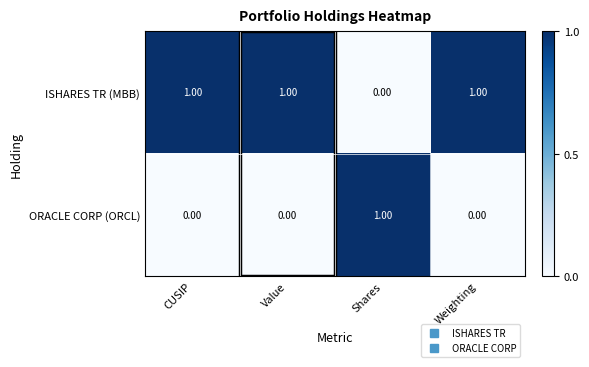

At how many categories does at least one series exceed 0?

4